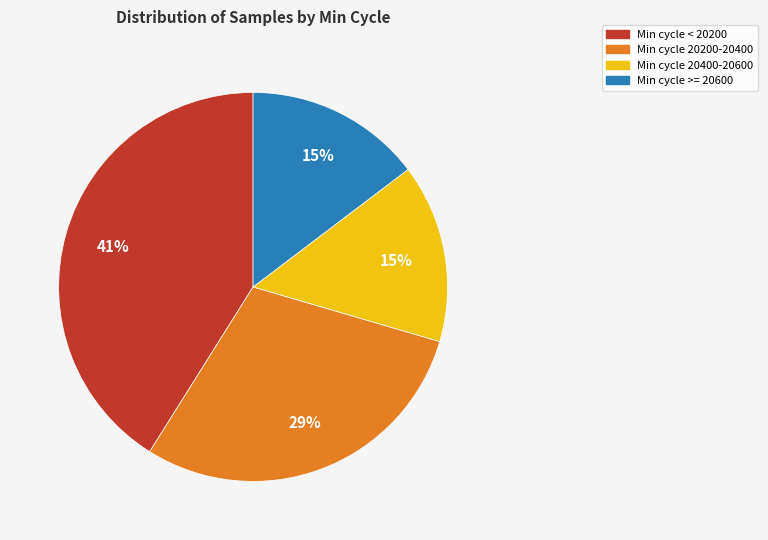

Does Min cycle >= 20600 account for over 50% of the chart?

No